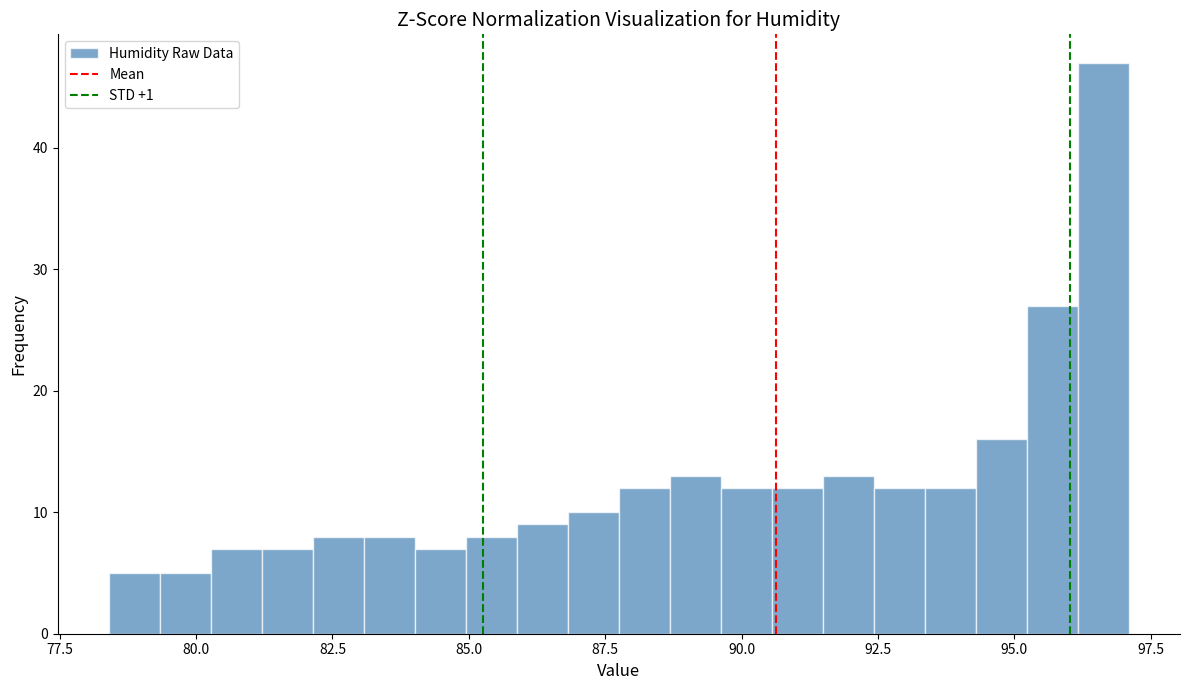

Read against the x-axis, roughly where is the centre of the tallest bar?

96.5